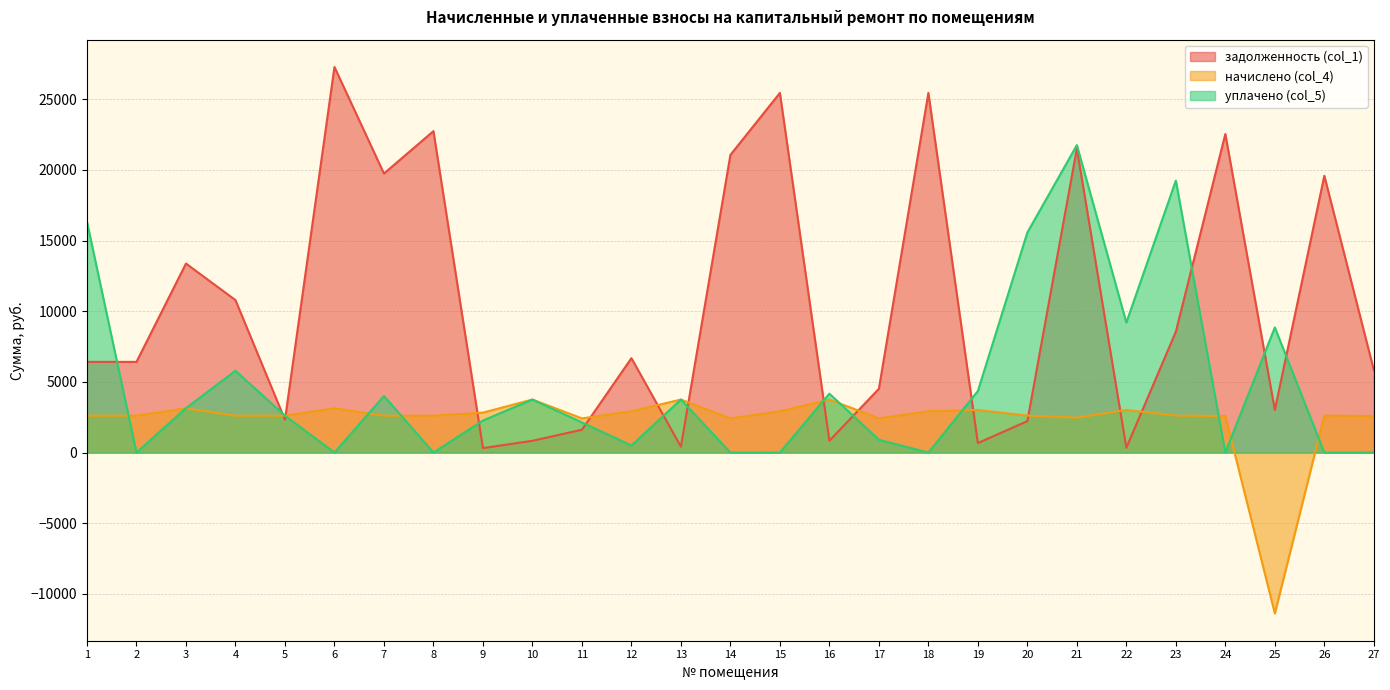

At how many categories does at least one series exceed -5976?

27